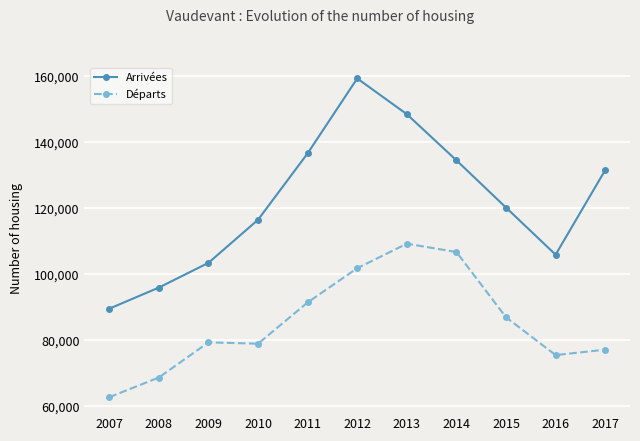

Which series has the widest spread of values?

Arrivées